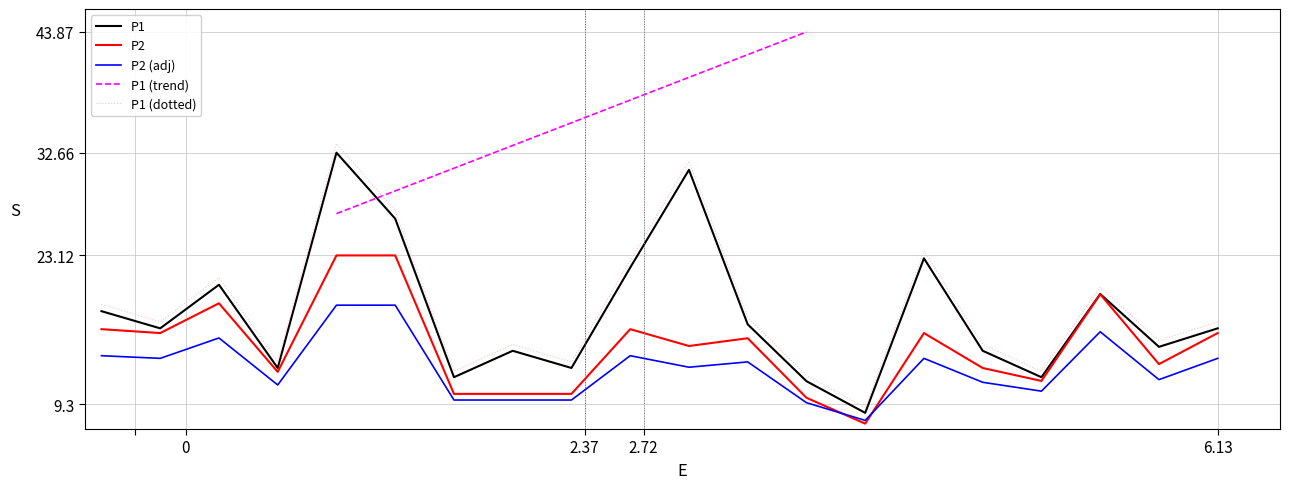

How many interior local peaks does the P2 series have?

5